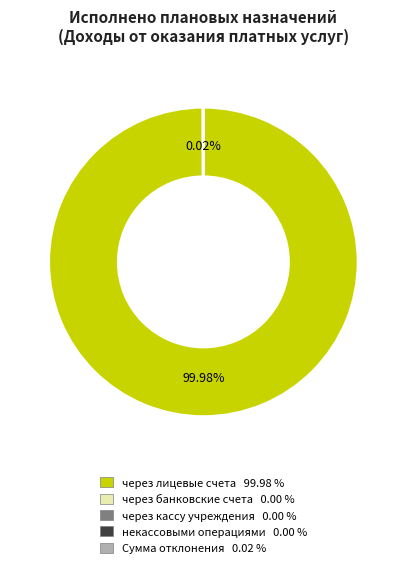

Is there a majority slice in this chart?

Yes